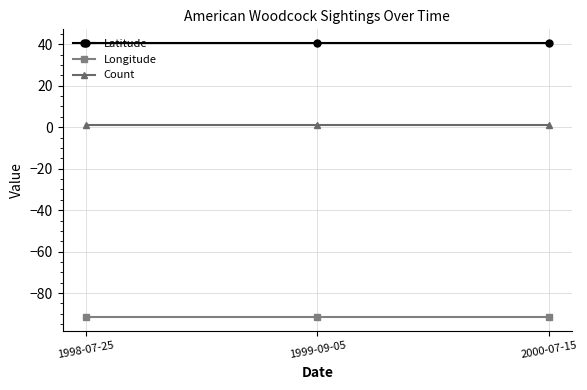

How many categories are shown in the chart?

3